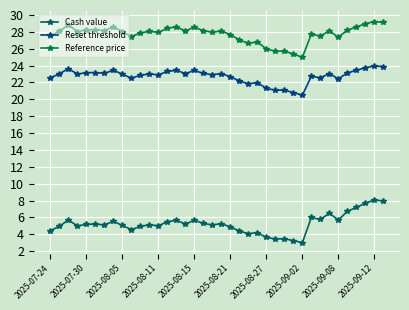

Which series has the largest total across all categories?

Reference price